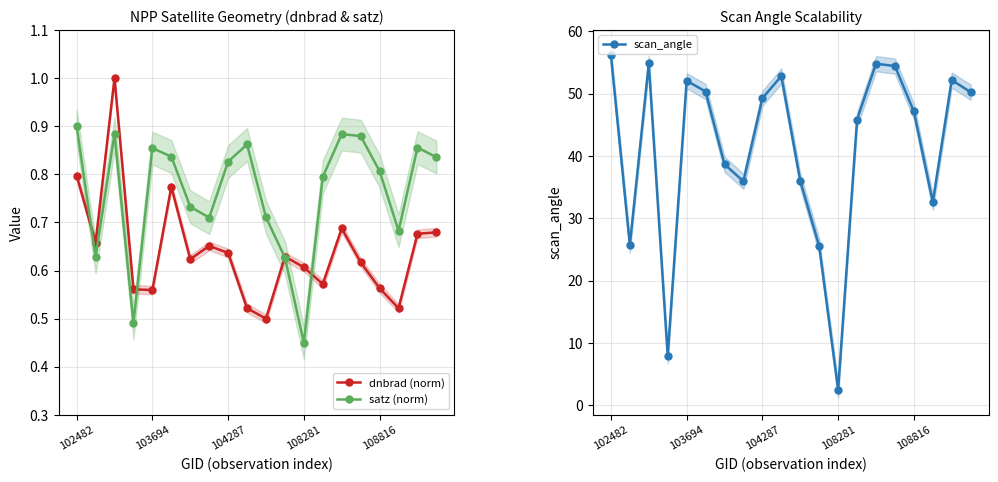

The value of scan_angle at 11 is 16.3. True or false?

False